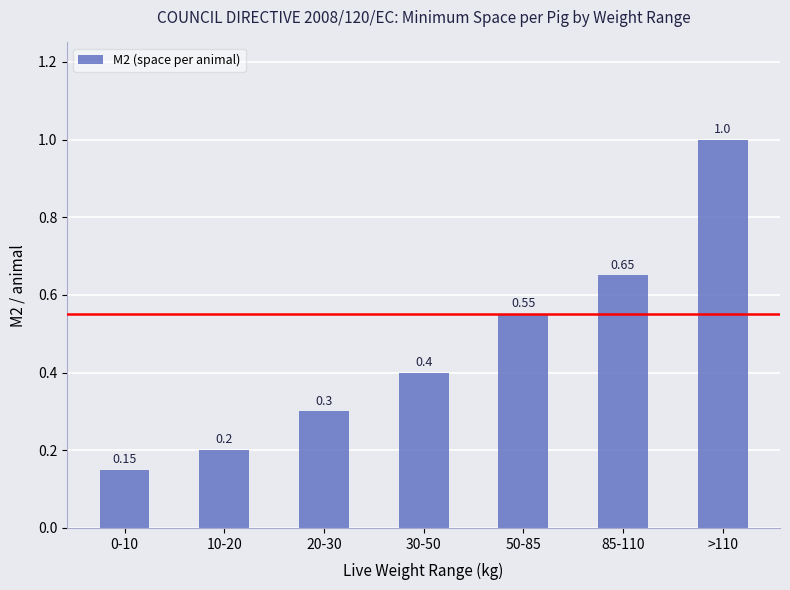

What is the label of the 4th bar from the right?

30-50